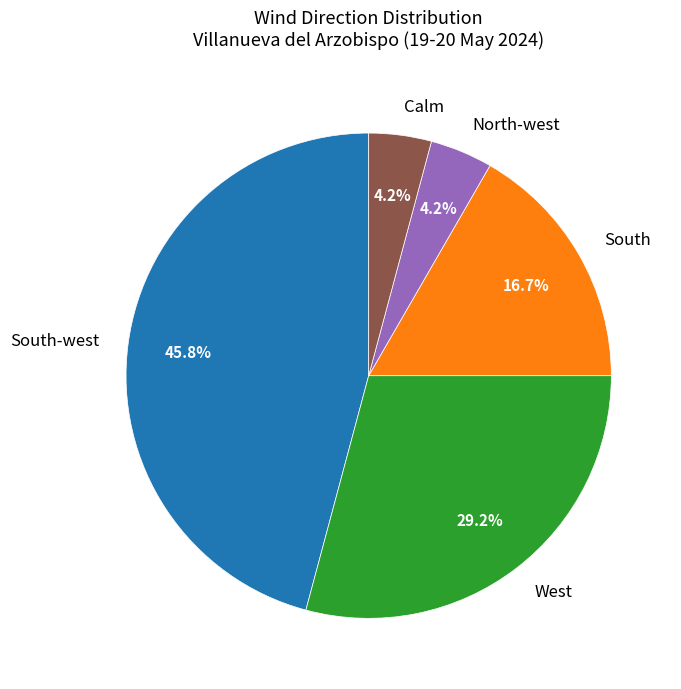

Between South-west and North-west, which is larger?

South-west